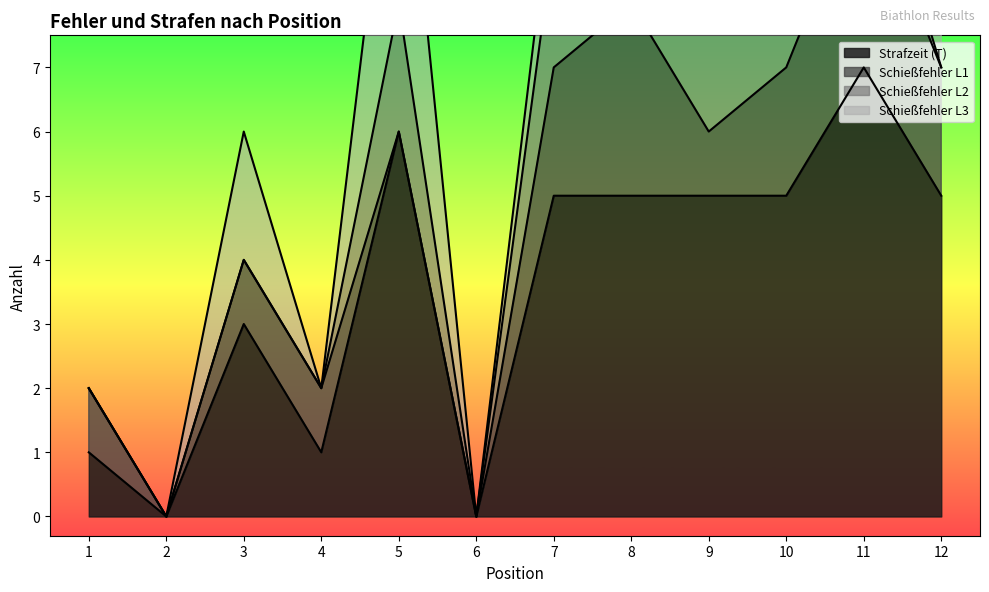

At which label is Schießfehler L1 closest to 1?

1